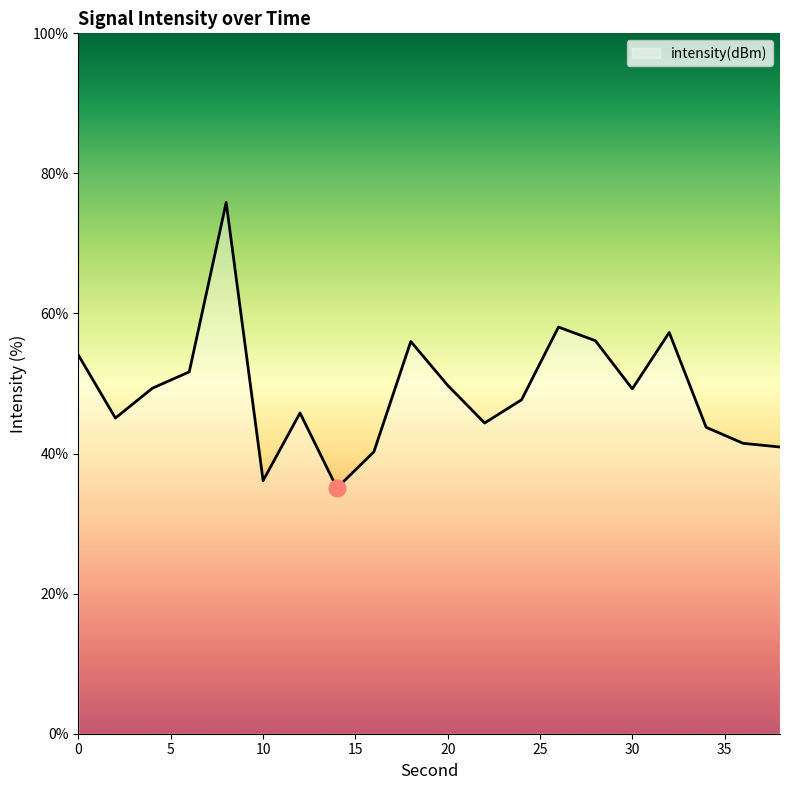

What is the difference between the maximum and minimum values?

40.8